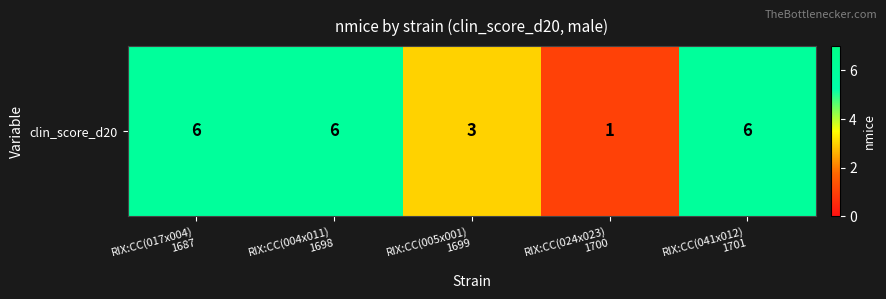

What is the ratio of the value at RIX:CC(004x011)
1698 to the value at RIX:CC(024x023)
1700?

6.0